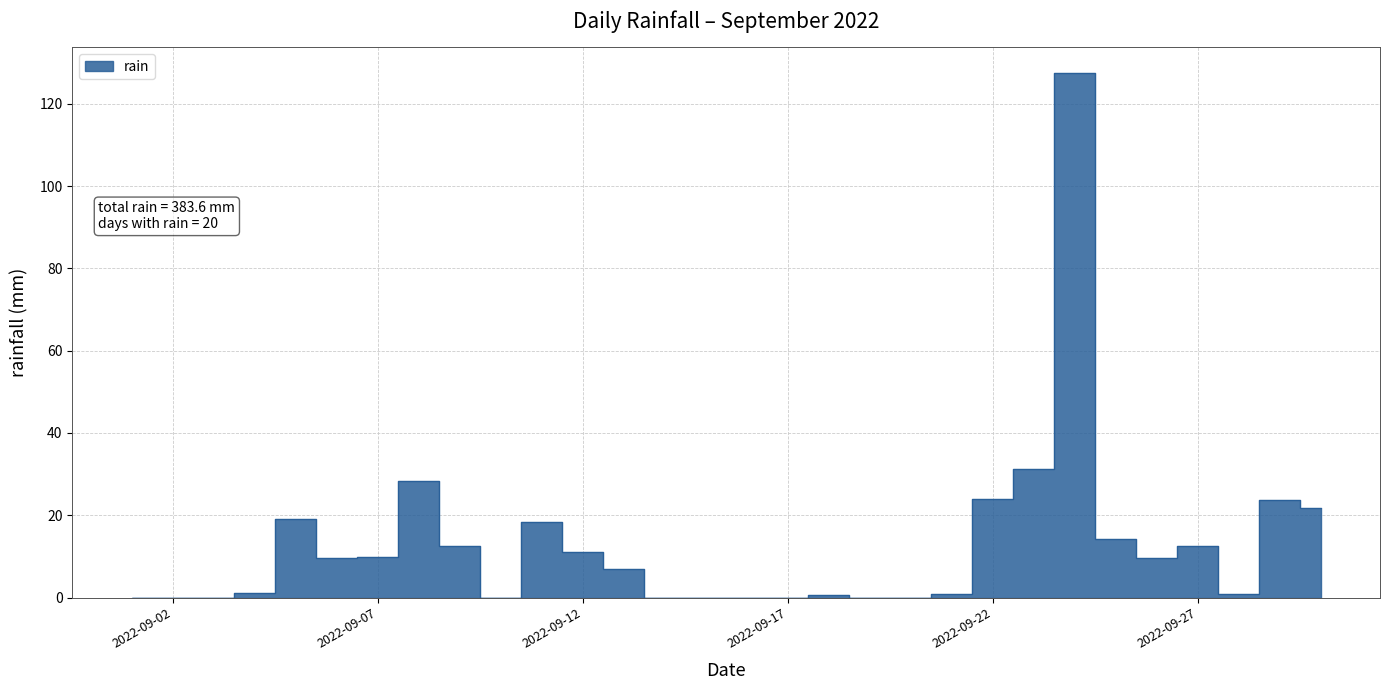

What is the maximum value shown in the chart?

127.4